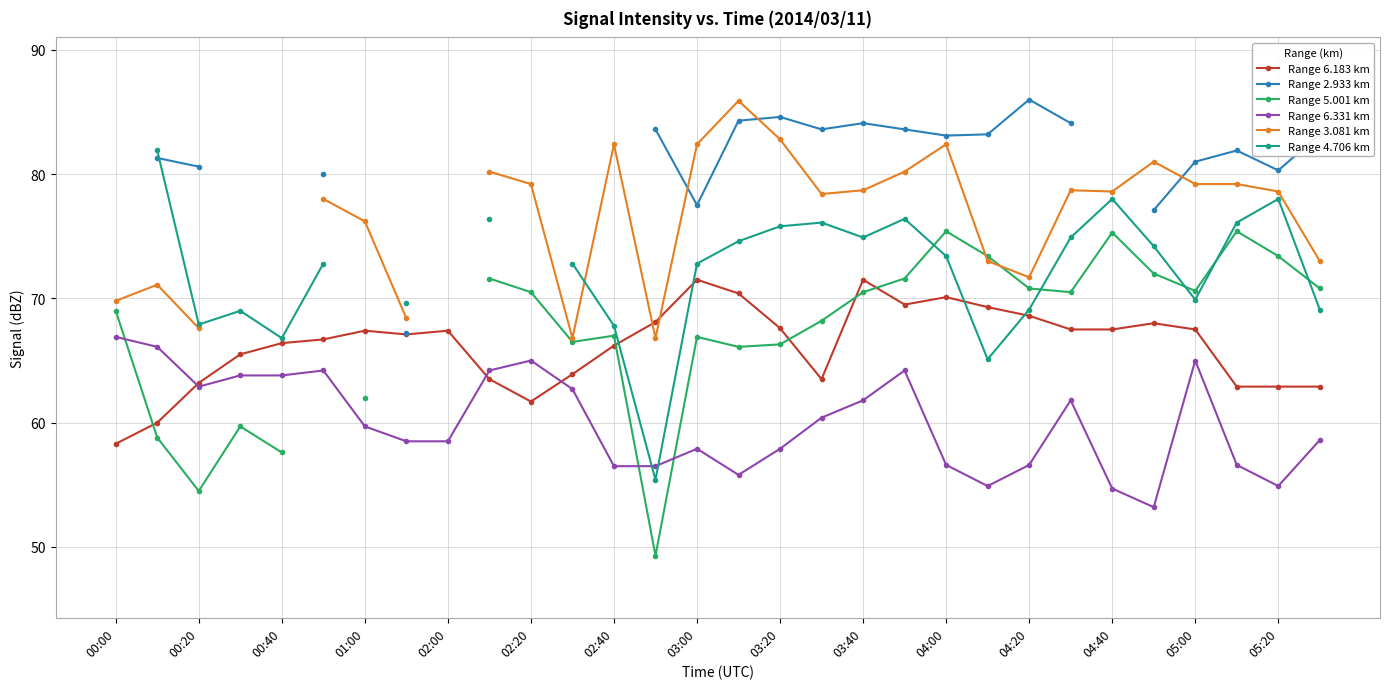

Is the value of Range 6.183 km at 04:00 greater than the value of Range 6.331 km at 00:20?

Yes